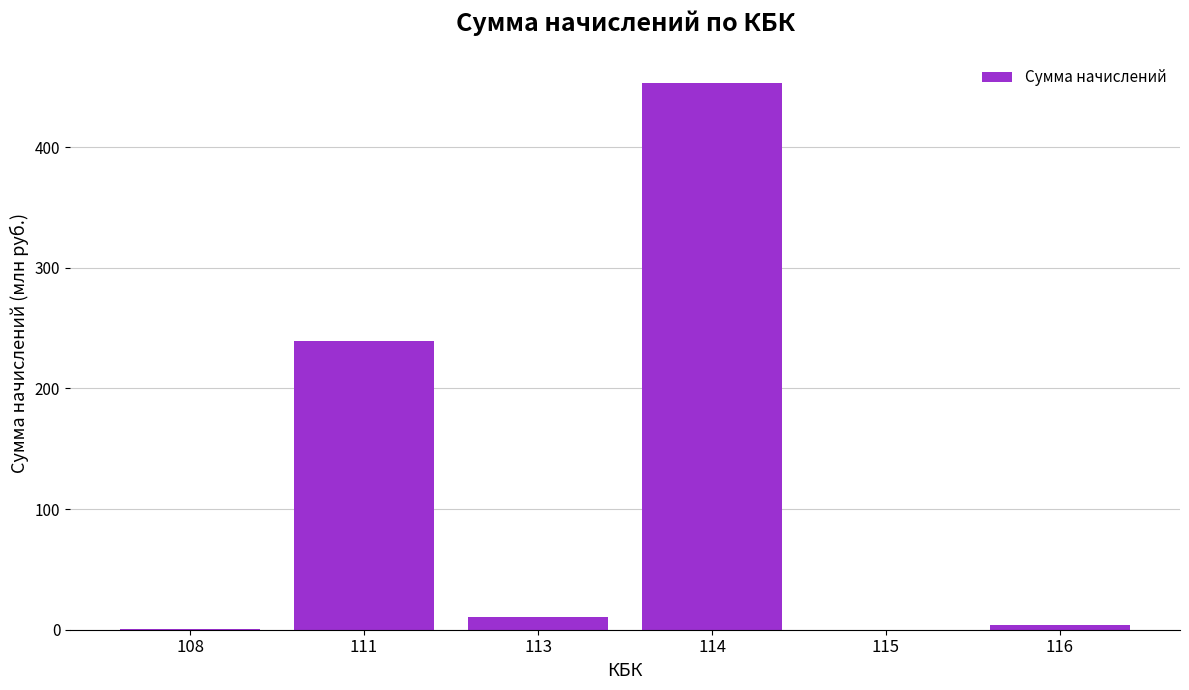

What is the average value?

117.9